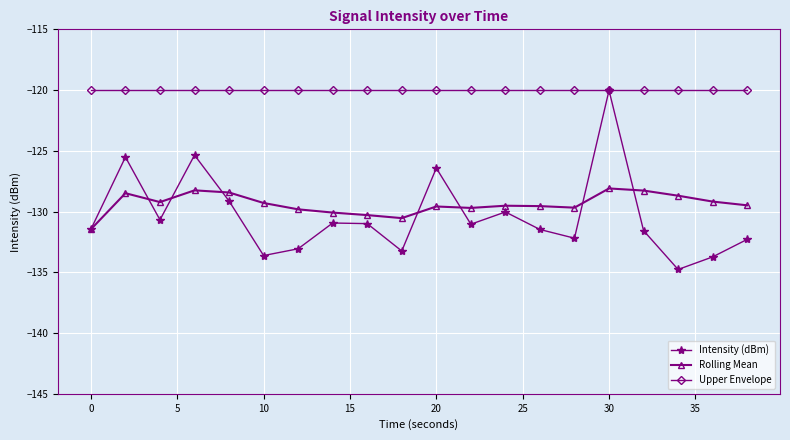

How many categories are shown in the chart?

20